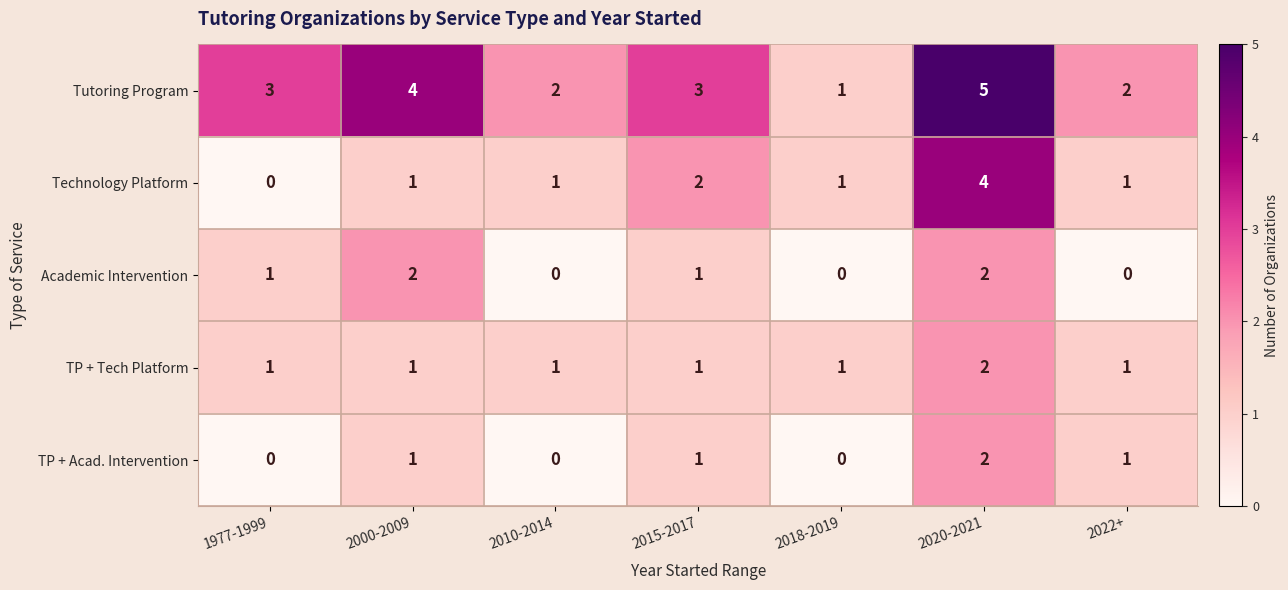

What is the difference between the highest and lowest values at 2015-2017?

2